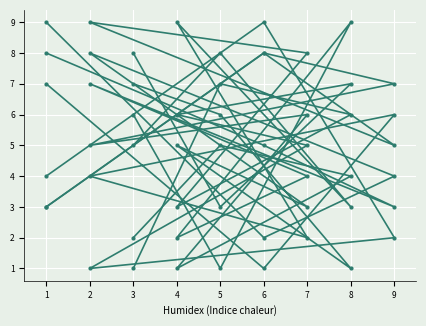

Is it true that col_9 equals 4 at 8?

False